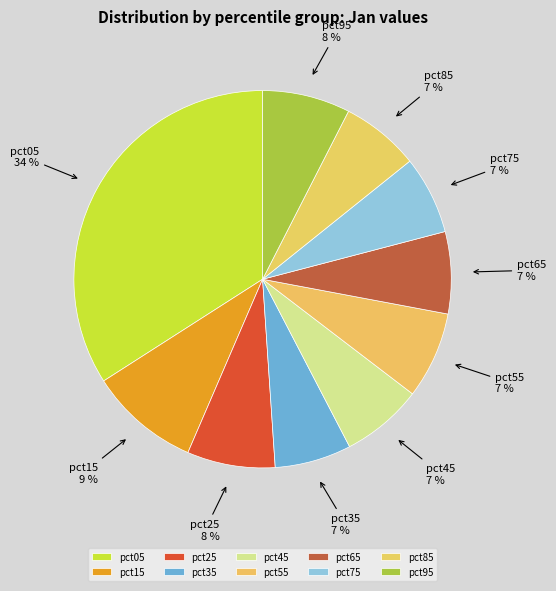

How many segments does this pie chart have?

10